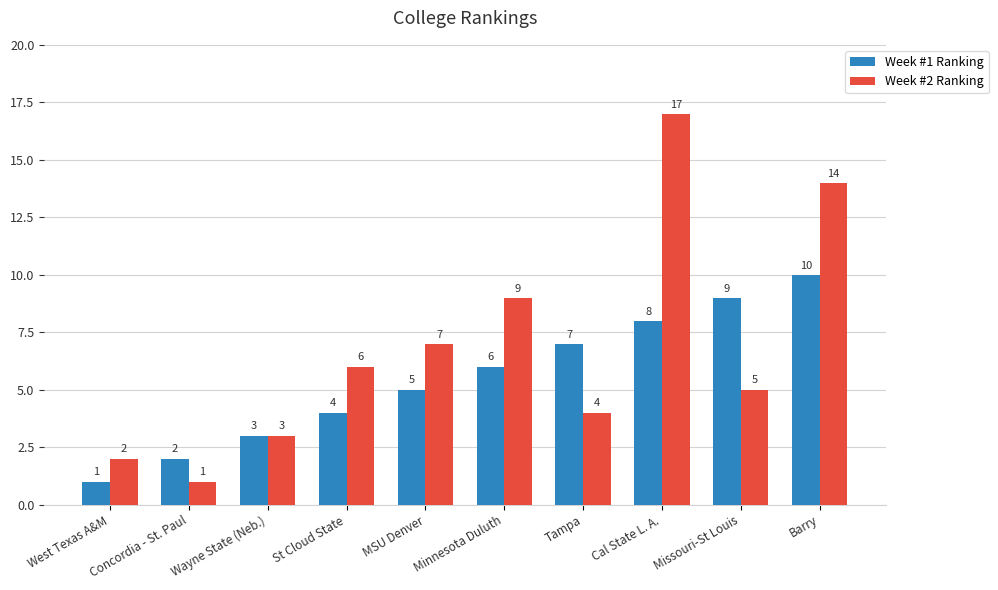

What is the label of the 6th bar from the right?

MSU Denver